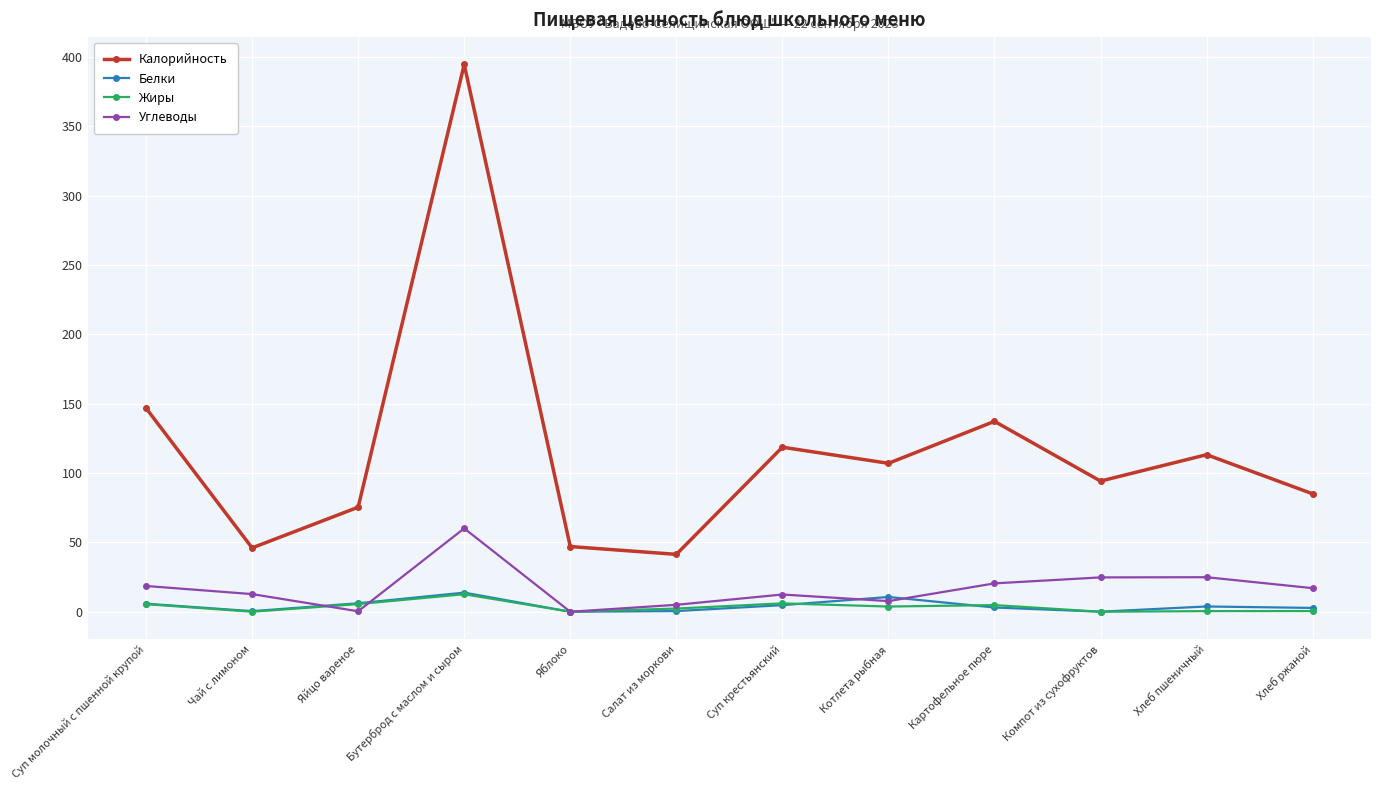

At which category is the sum across all series the highest?

Бутерброд с маслом и сыром